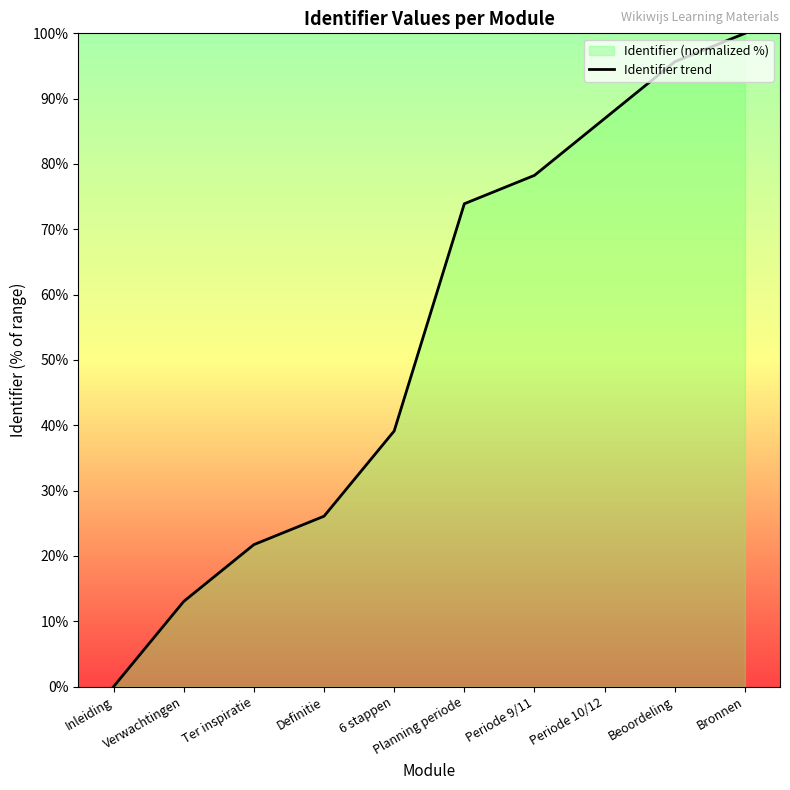

Does the chart have visible grid lines?

No